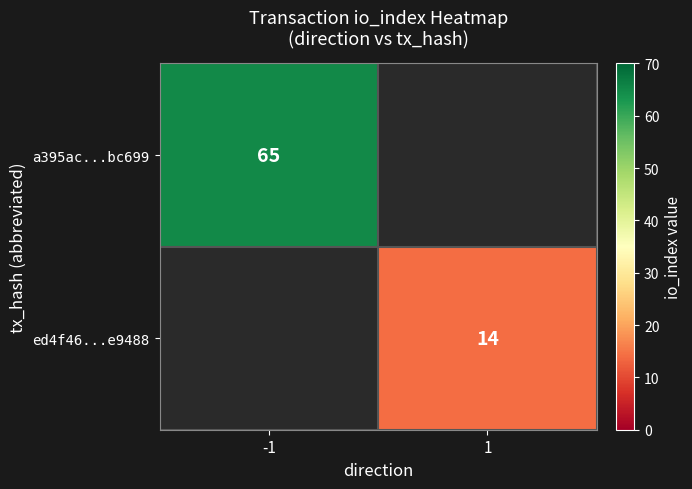

True or false: a395ac...bc699 has a value of 109 at -1.

False